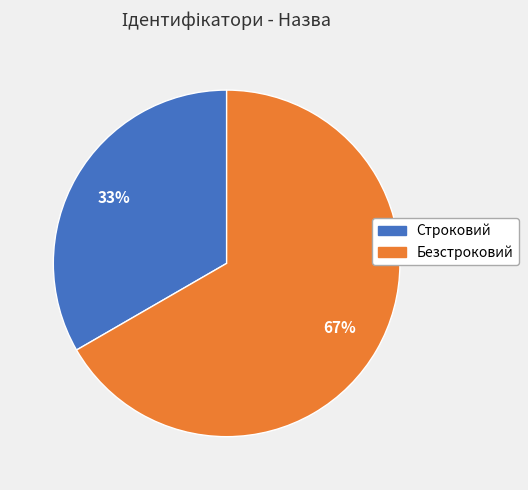

Which category has the biggest portion of the pie?

Безстроковий